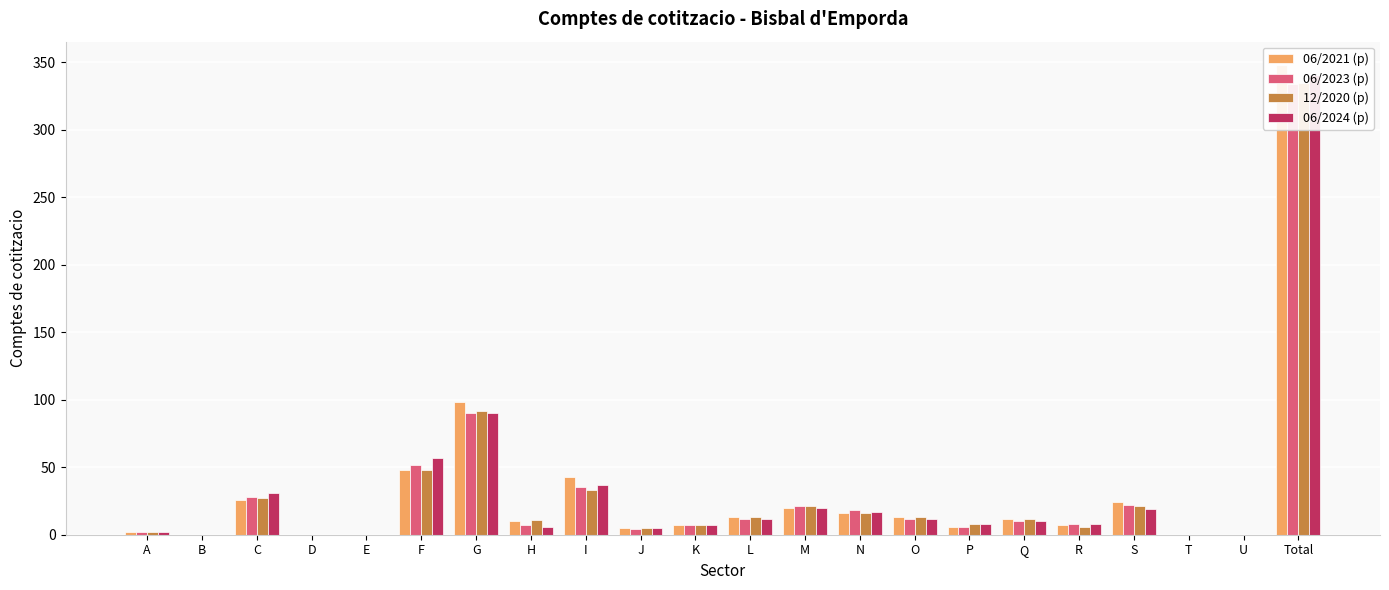

At A, list the series in order from smallest to largest.

06/2021 (p), 06/2023 (p), 12/2020 (p), 06/2024 (p)